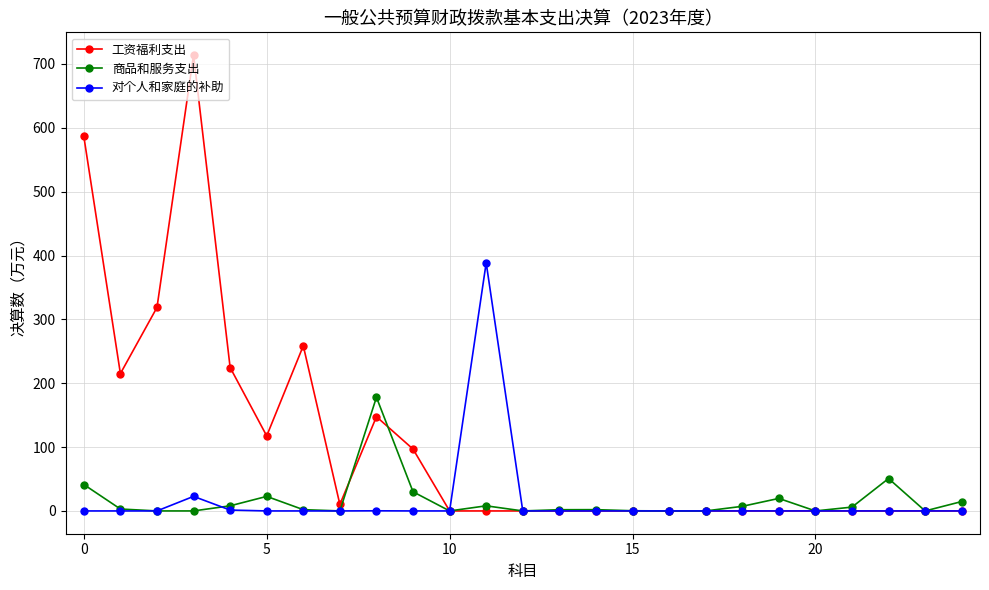

True or false: 对个人和家庭的补助 and 商品和服务支出 intersect in this chart.

True